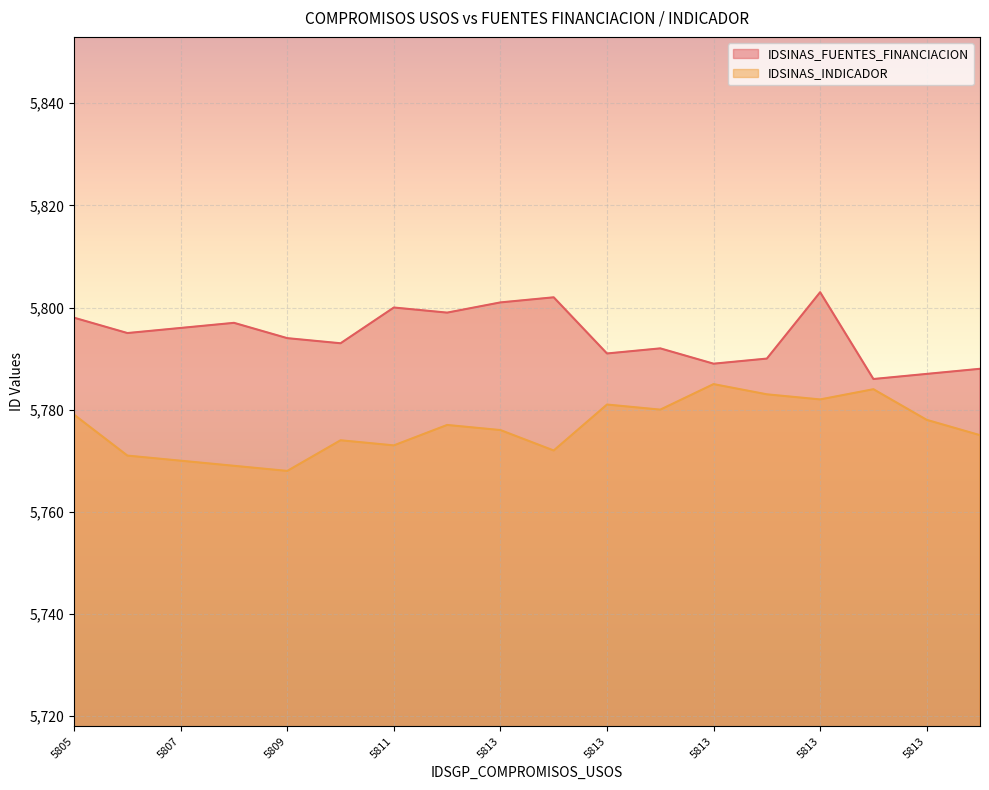

Rank the categories by IDSINAS_INDICADOR value from lowest to highest.

5809, 5808, 5807, 5806, 5813, 5811, 5810, 5813, 5813, 5812, 5813, 5805, 5813, 5813, 5813, 5813, 5813, 5813